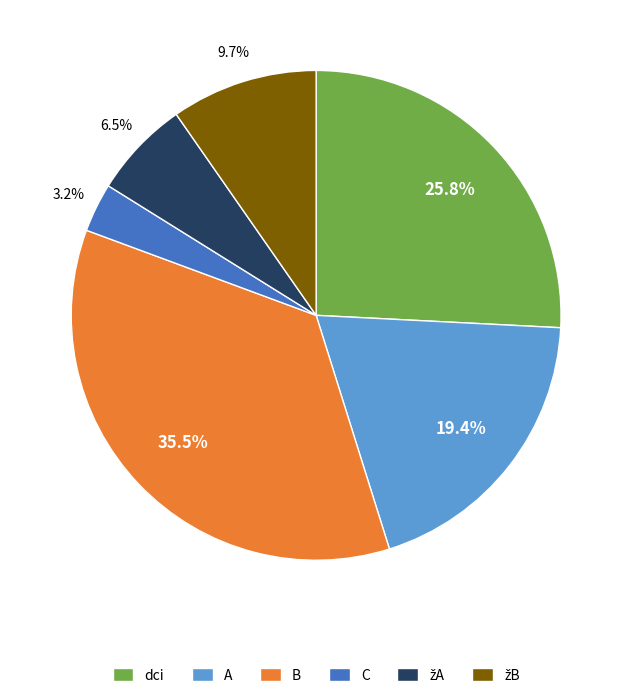

Which slice is the smallest?

C